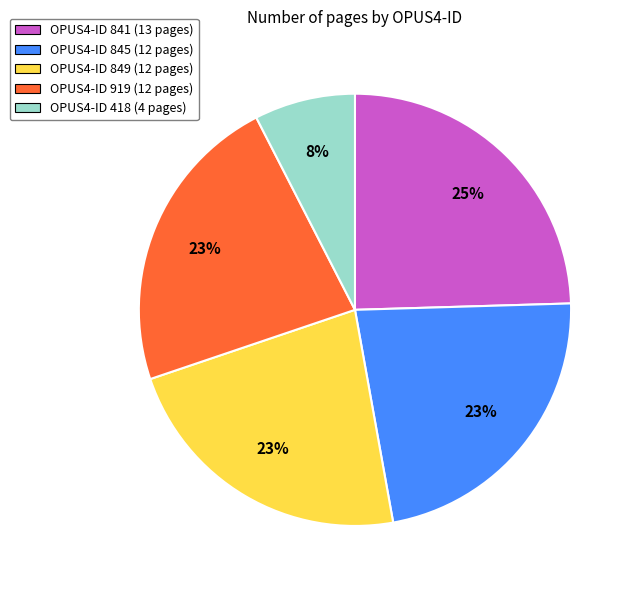

To the nearest percent, what portion does OPUS4-ID 919 (12 pages) represent?

23%